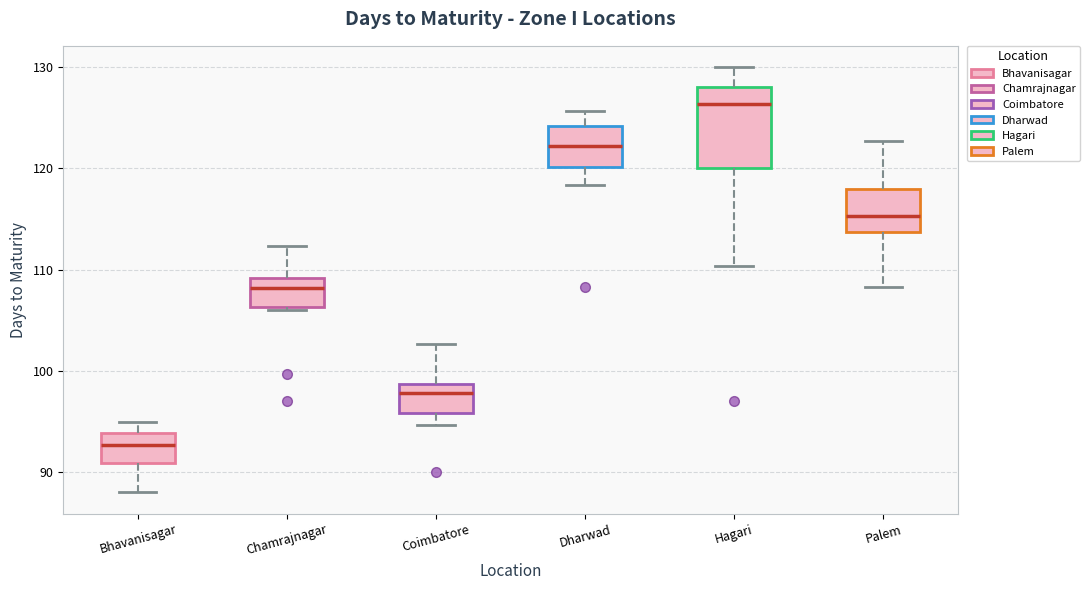

Reading left to right, transcribe this box plot: for each box, give where its median line is, the range the box spans, and where its two whiskers end, as read against the y-axis. The values are not printed on the chart, so give them approximately, as read against the axis.

Bhavanisagar: median 93, box 91 to 94, whiskers 88 to 95
Chamrajnagar: median 108, box 106 to 109, whiskers 106 (just below the box's lower edge) to 112
Coimbatore: median 98, box 96 to 99, whiskers 95 to 103
Dharwad: median 122, box 120 to 124, whiskers 118 to 126
Hagari: median 126, box 120 to 128, whiskers 110 to 130
Palem: median 115, box 114 to 118, whiskers 108 to 123